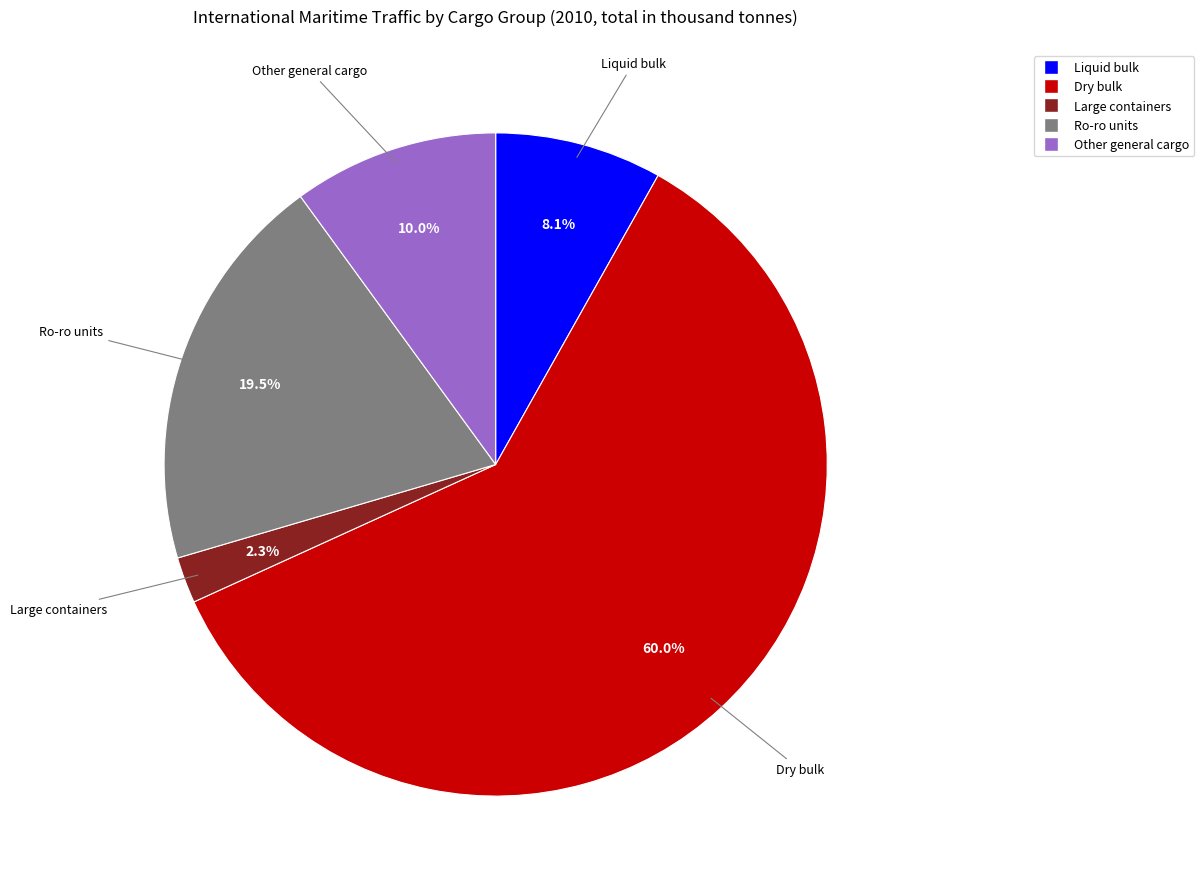

To the nearest percent, what portion does Dry bulk represent?

60%